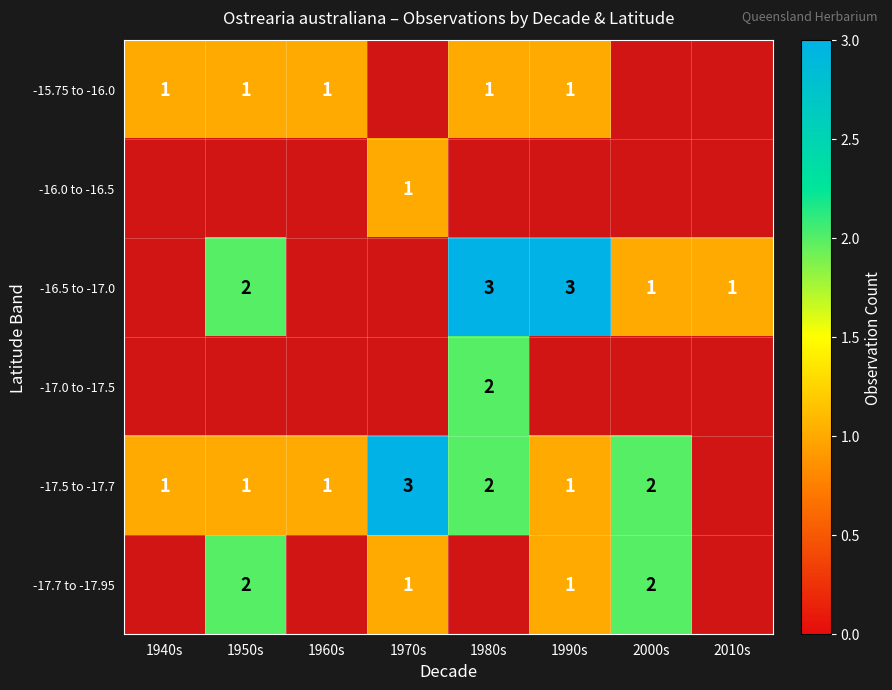

How many series are shown in this chart?

6